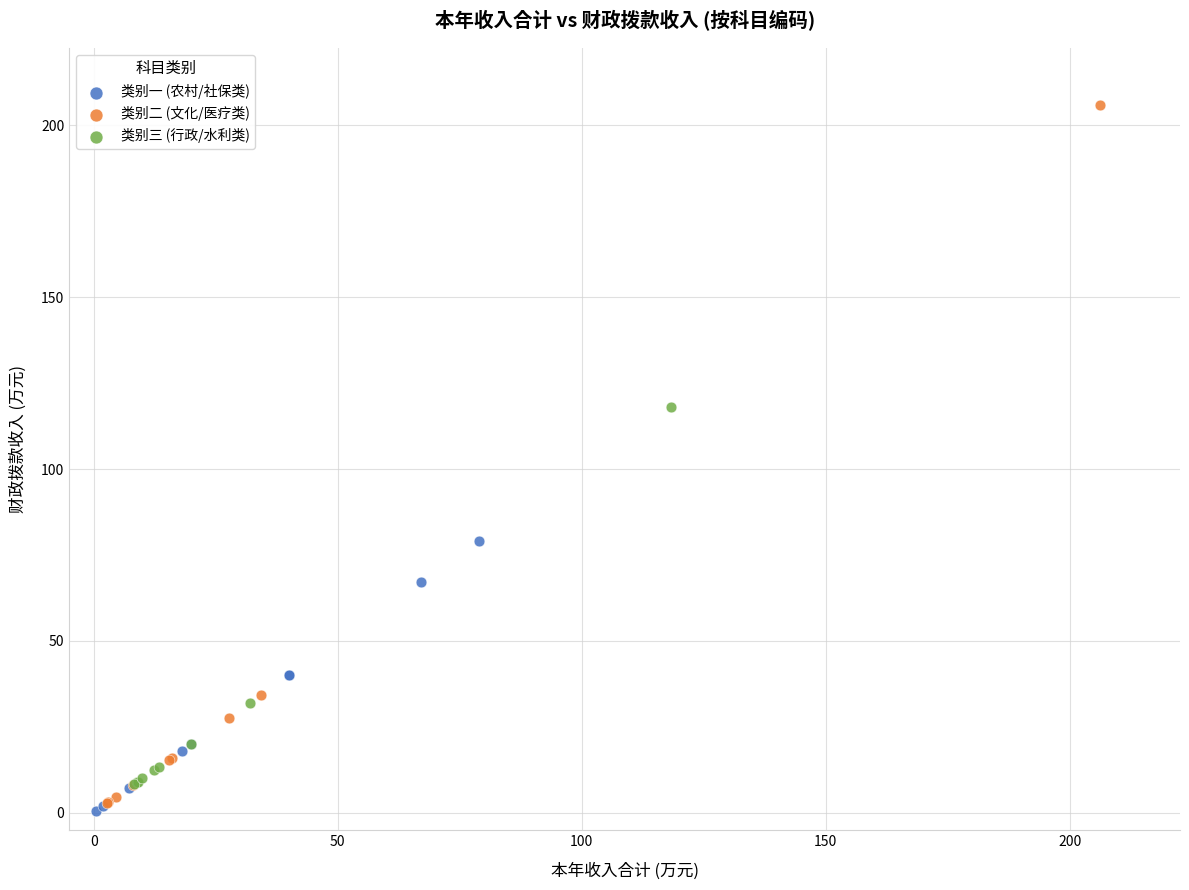

Which series contains the highest Y value?

类别二 (文化/医疗类)